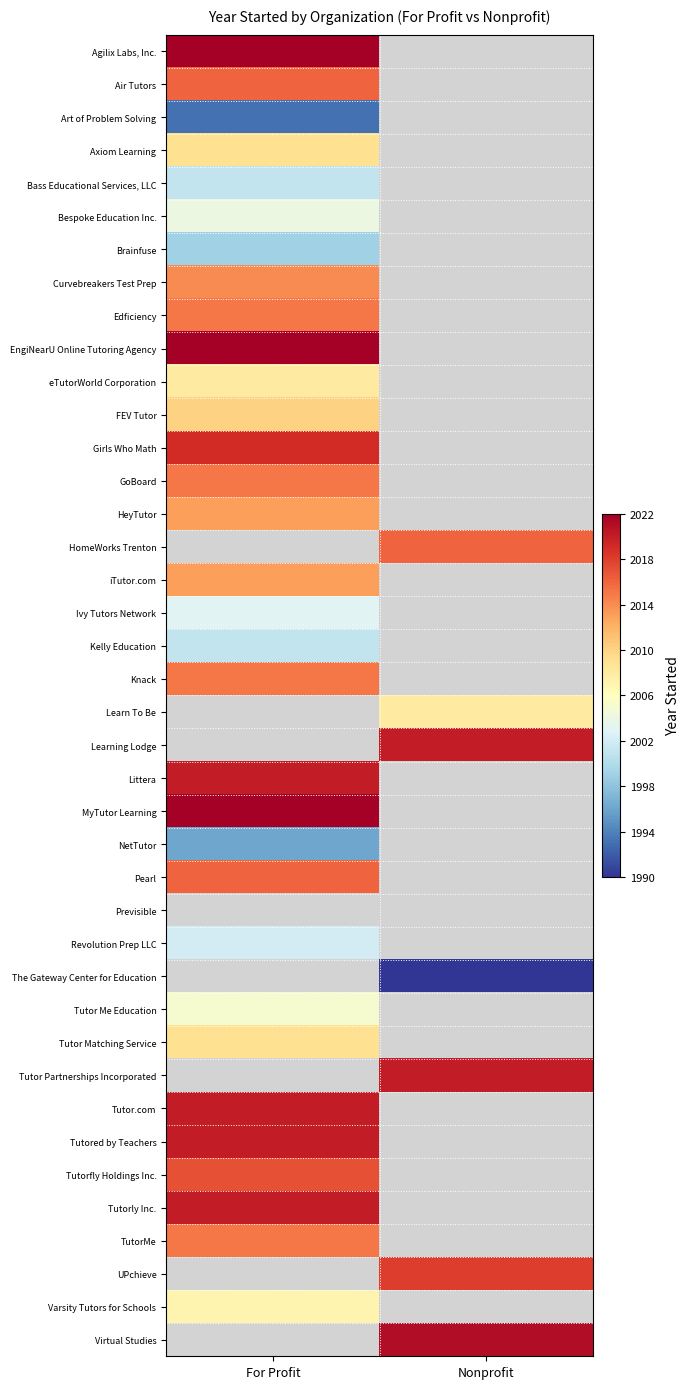

What is the maximum value shown in the chart?

2022.0